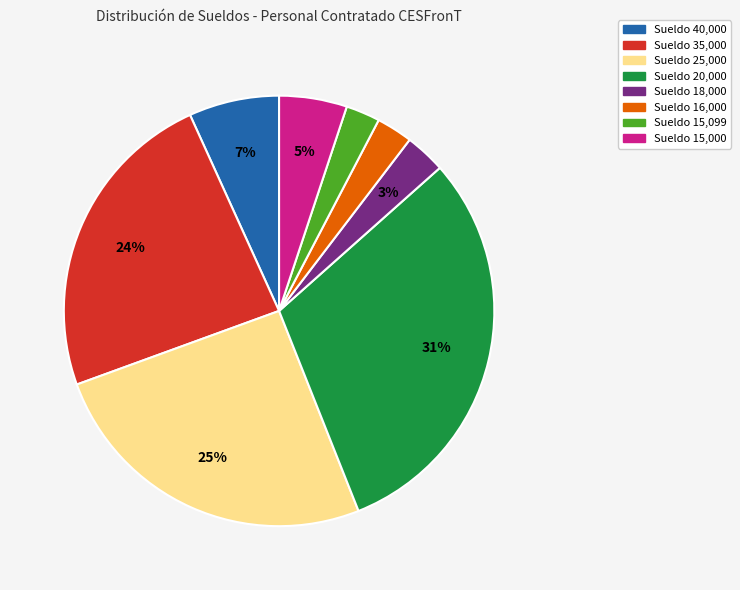

To the nearest percent, what is the difference between the largest and smallest slice percentages?

28%